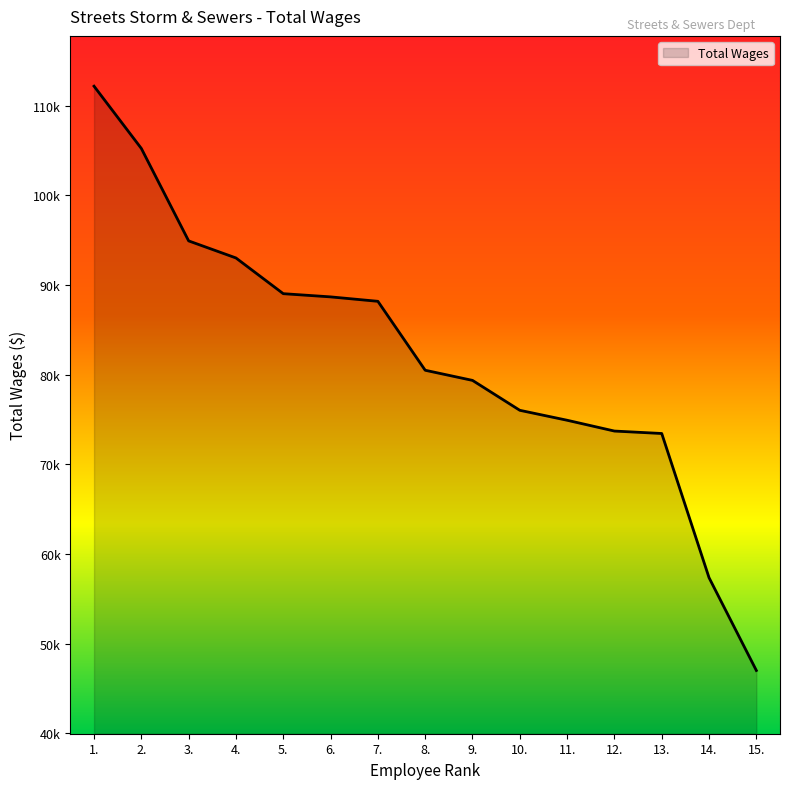

Is this an area chart (filled region under the line)?

Yes